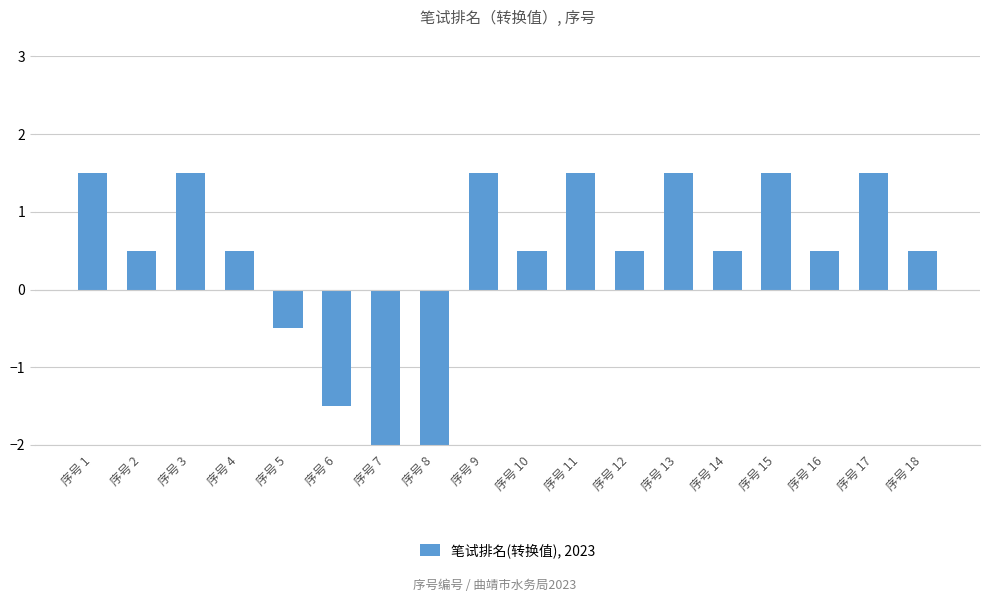

What is the maximum value shown in the chart?

1.5